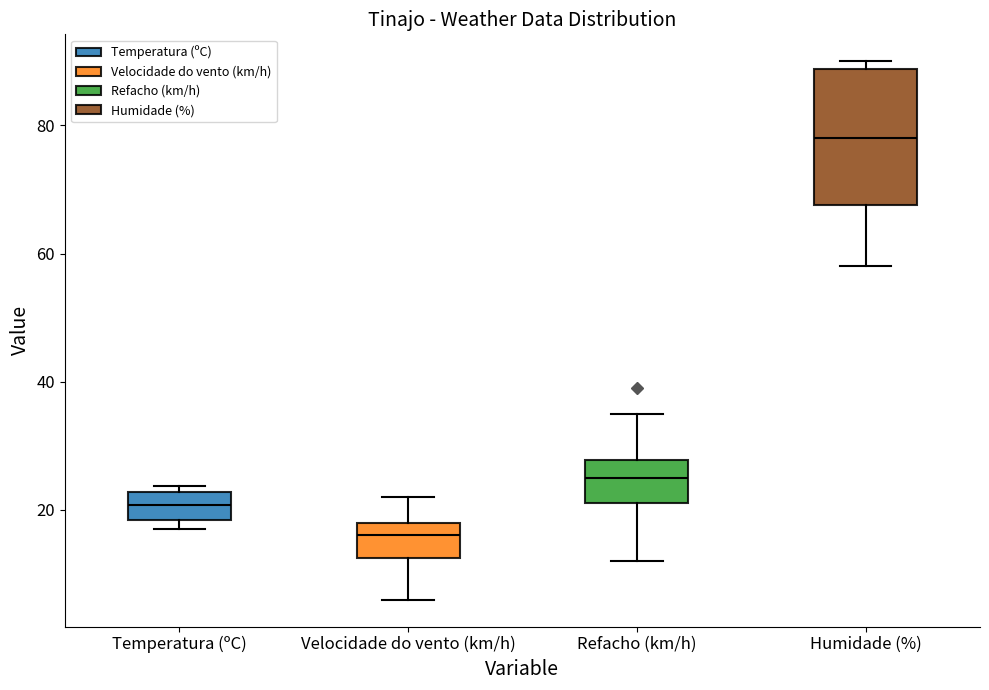

Reading left to right, read every box against the y-axis: the position of its median line, the range the box covers, and the ends of its whiskers. The values are not printed on the chart, so give them approximately, as read against the axis.

Temperatura (ºC): median 20, box 18 to 22, whiskers 18 (just below the box's lower edge) to 24
Velocidade do vento (km/h): median 16, box 12 to 18, whiskers 6 to 22
Refacho (km/h): median 26, box 22 to 28, whiskers 12 to 36
Humidade (%): median 78, box 68 to 88, whiskers 58 to 90